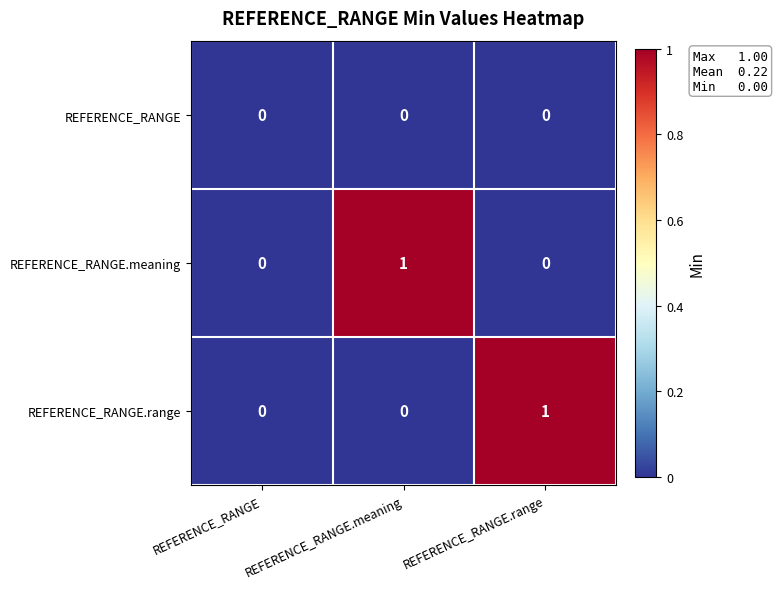

Is the value of REFERENCE_RANGE.meaning at REFERENCE_RANGE.meaning greater than the value of REFERENCE_RANGE.range at REFERENCE_RANGE?

Yes